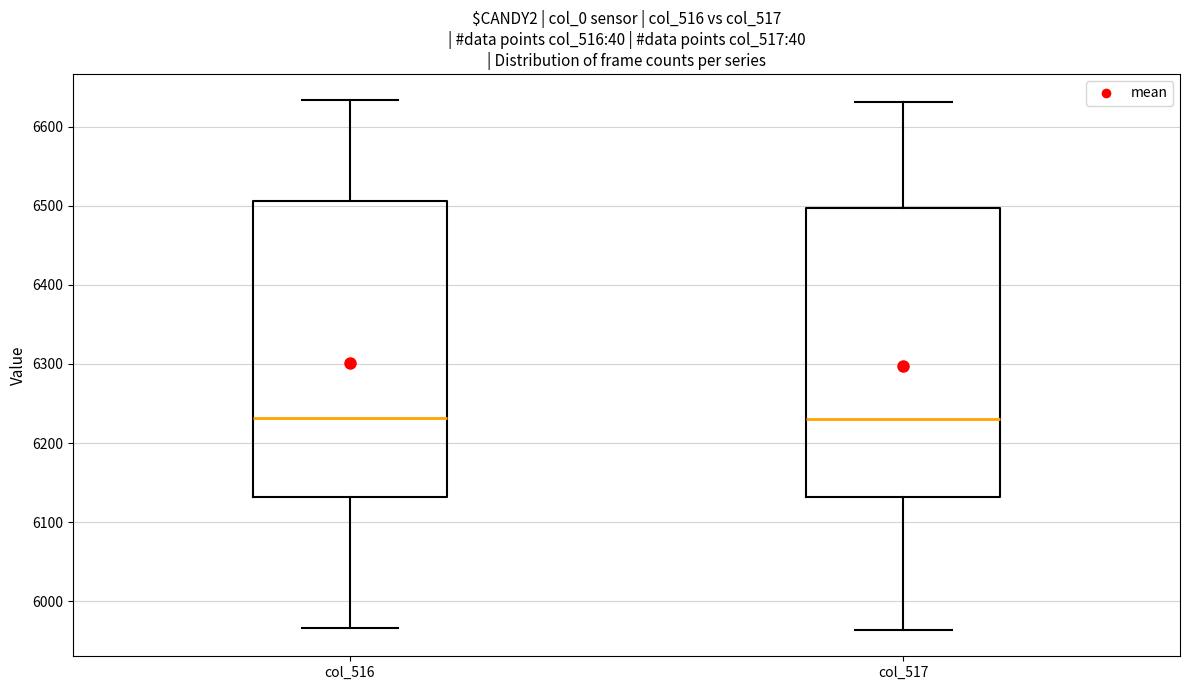

Reading left to right, transcribe this box plot: for each box, give where its median line is, the range the box spans, and where its two whiskers end, as read against the y-axis. The values are not printed on the chart, so give them approximately, as read against the axis.

col_516: median 6230, box 6130 to 6510, whiskers 5970 to 6630
col_517: median 6230, box 6130 to 6500, whiskers 5960 to 6630